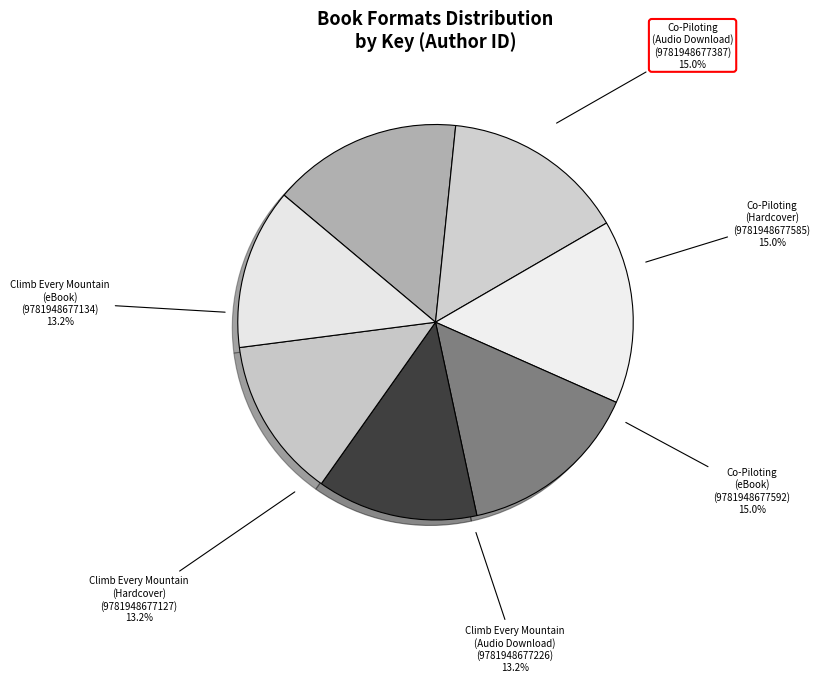

Count the number of slices in the pie.

7